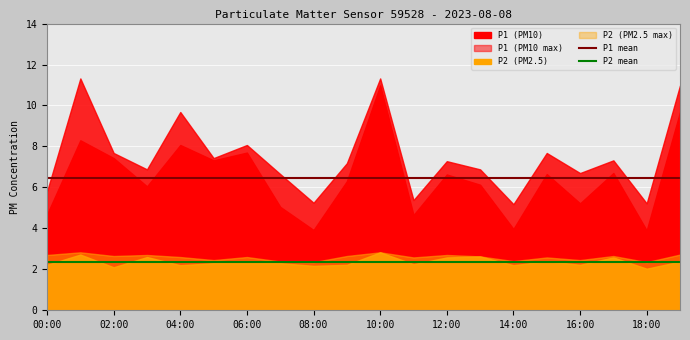

What position from the left is 19?

20